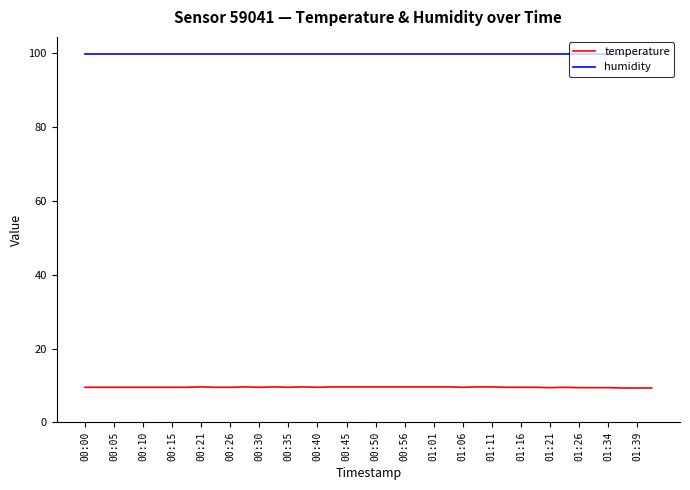

Which series has the largest total across all categories?

humidity